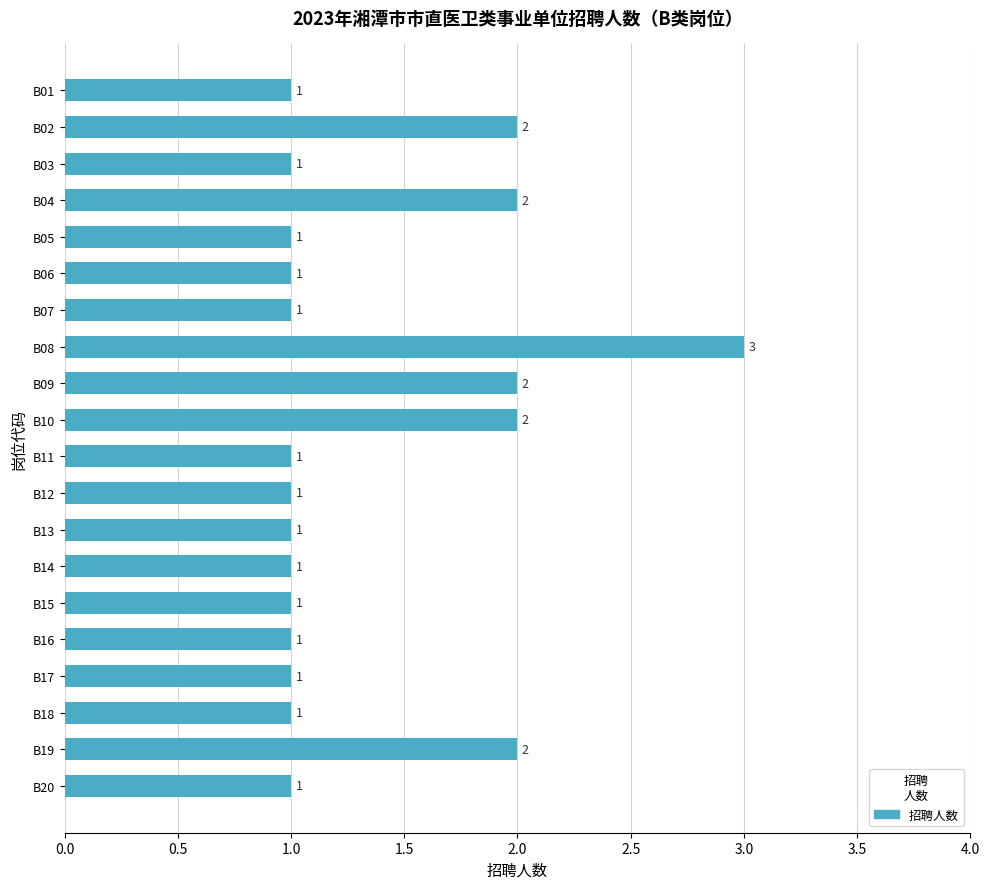

Reading top to bottom, what are all the values shown in this chart?

B01=1	B02=2	B03=1	B04=2	B05=1	B06=1	B07=1	B08=3	B09=2	B10=2	B11=1	B12=1	B13=1	B14=1	B15=1	B16=1	B17=1	B18=1	B19=2	B20=1